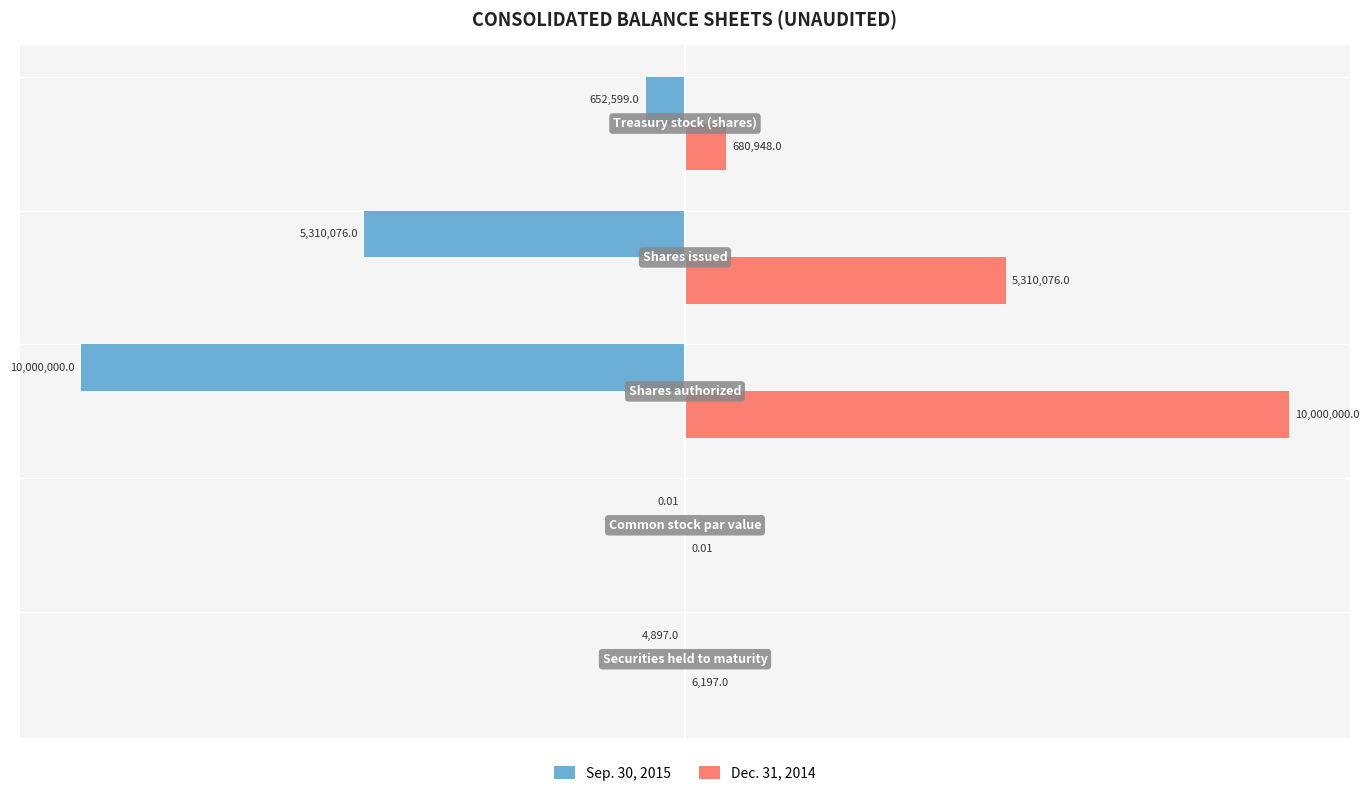

What are all the series names shown in the legend?

Sep. 30, 2015, Dec. 31, 2014